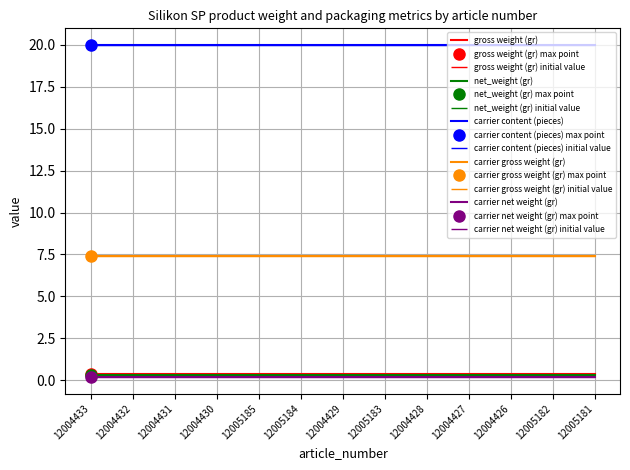

The gross weight (gr) series shows 0.1 at 12005185. True or false?

False